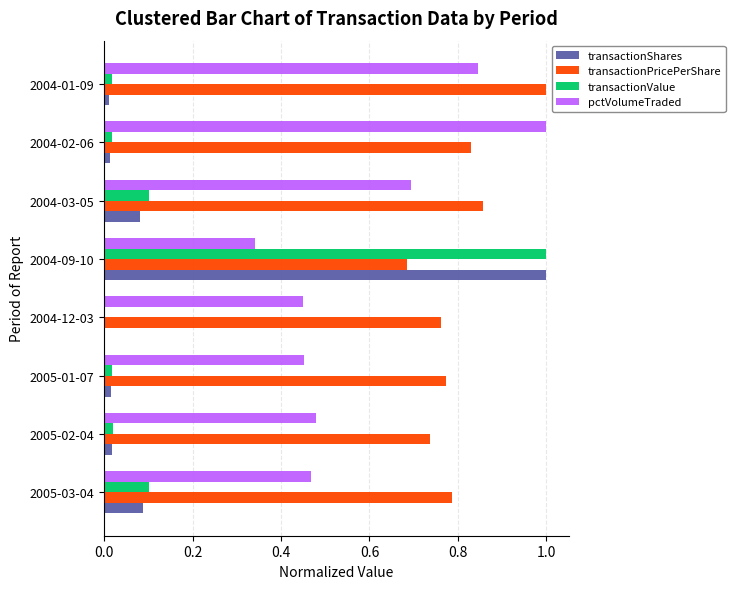

Which category has the highest value in the pctVolumeTraded series?

2004-02-06